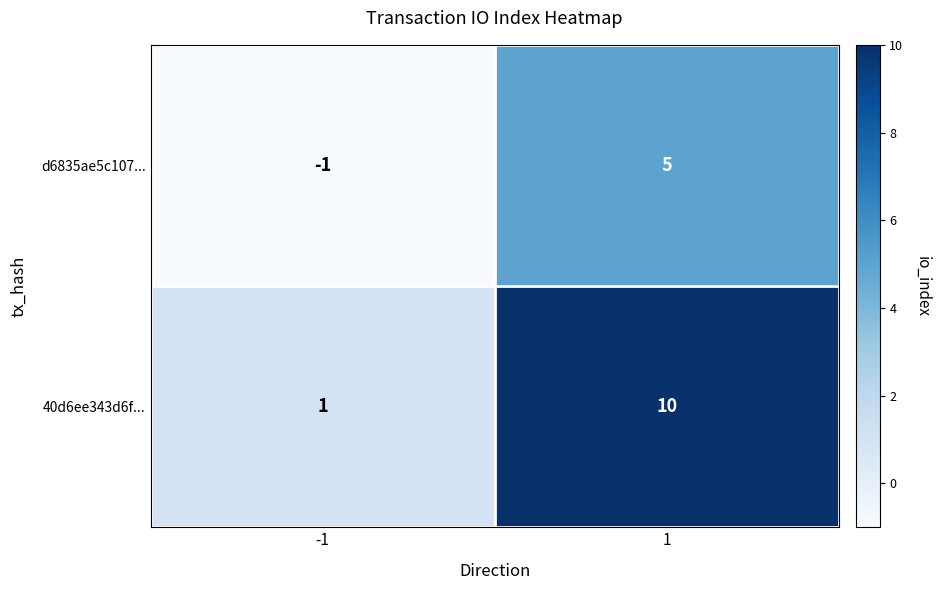

The value of 40d6ee343d6f... at 1 is 10. True or false?

True